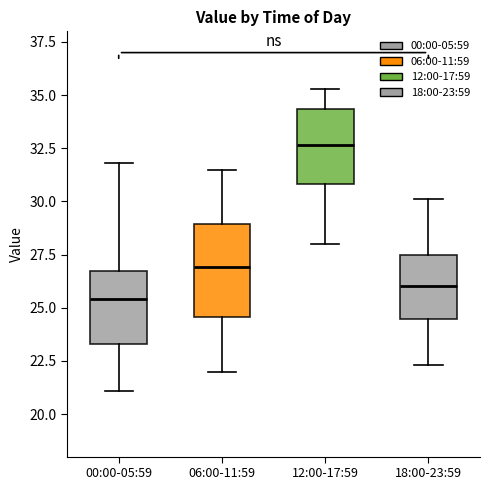

Where is the lower edge of the box for 00:00-05:59 on the y-axis? The values are not printed on the chart, so give them approximately, as read against the axis.

23.5